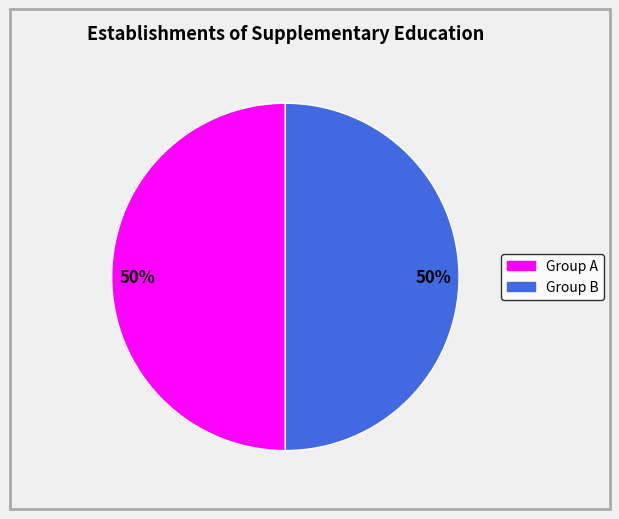

To the nearest percent, what is the average slice percentage?

50%